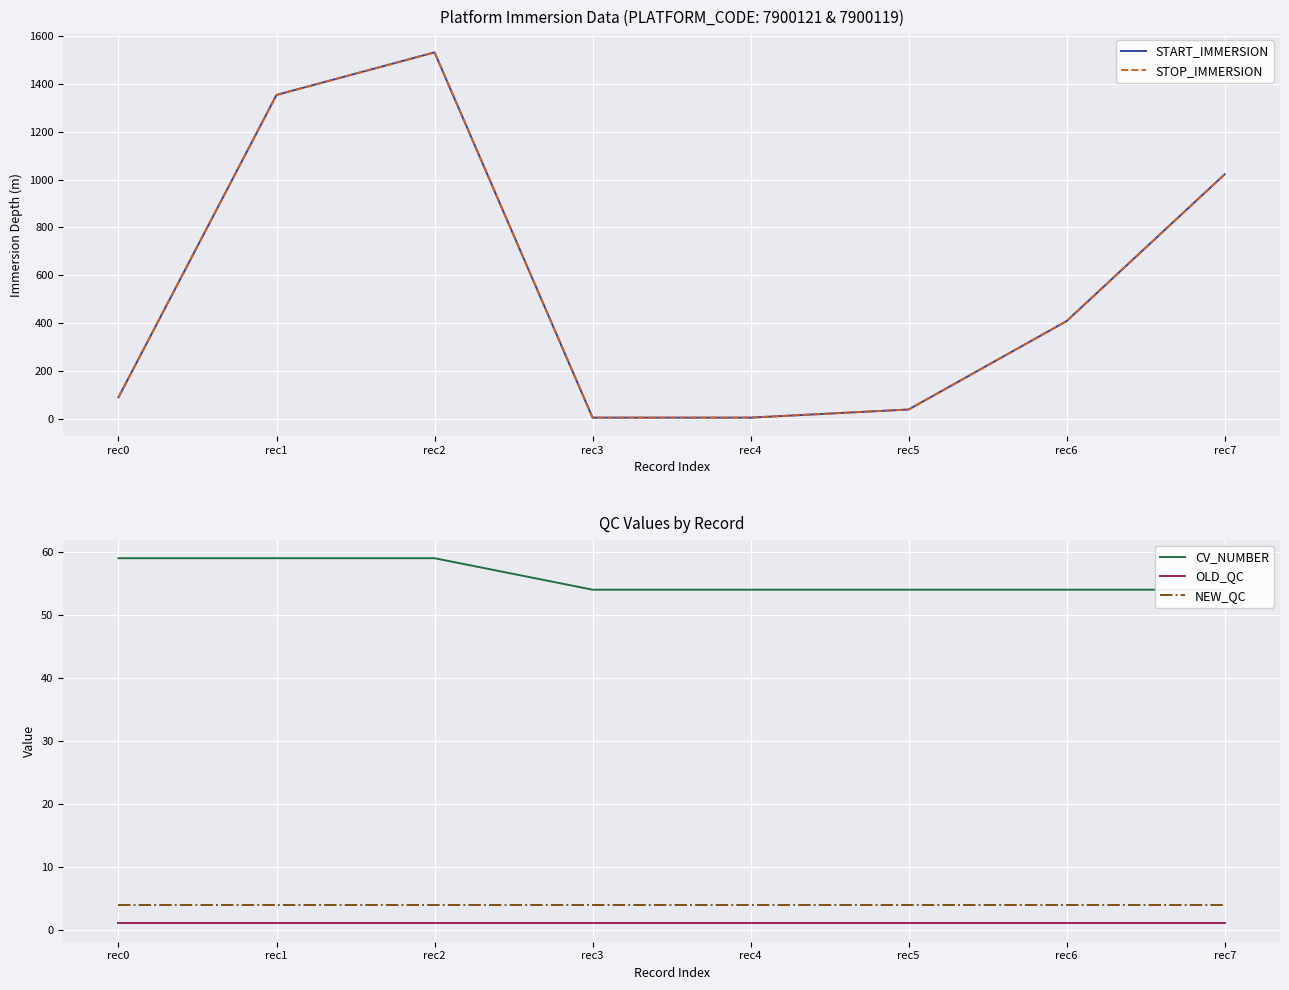

The value of START_IMMERSION at rec2 is 1532. True or false?

True